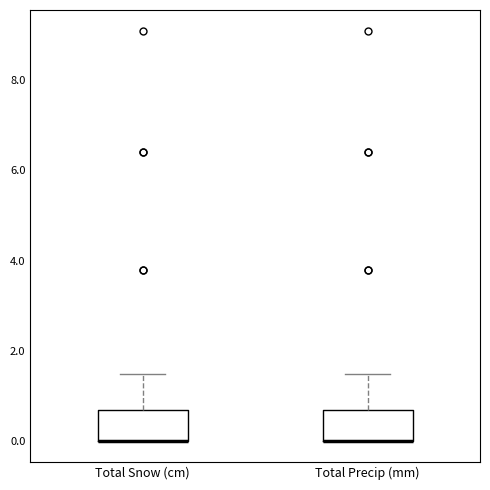

Reading left to right, read every box against the y-axis: the position of its median line, the range the box covers, and the ends of its whiskers. The values are not printed on the chart, so give them approximately, as read against the axis.

Total Snow (cm): median 0.0 (drawn on the box's lower edge), box 0.0 to 0.8, whiskers 0.0 to 1.6
Total Precip (mm): median 0.0 (drawn on the box's lower edge), box 0.0 to 0.8, whiskers 0.0 to 1.6